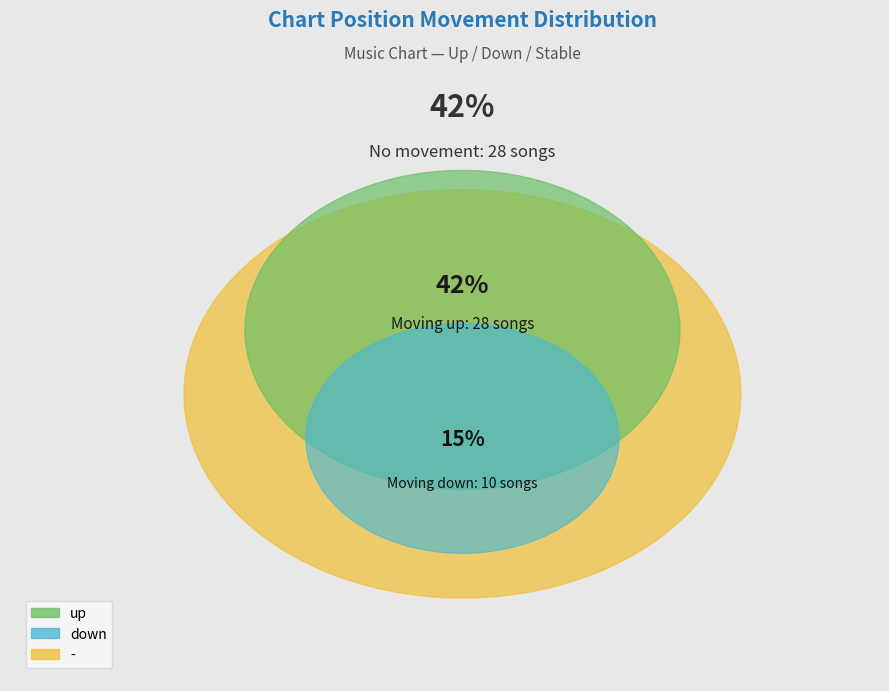

What percentage is the down slice, to the nearest percent?

15%